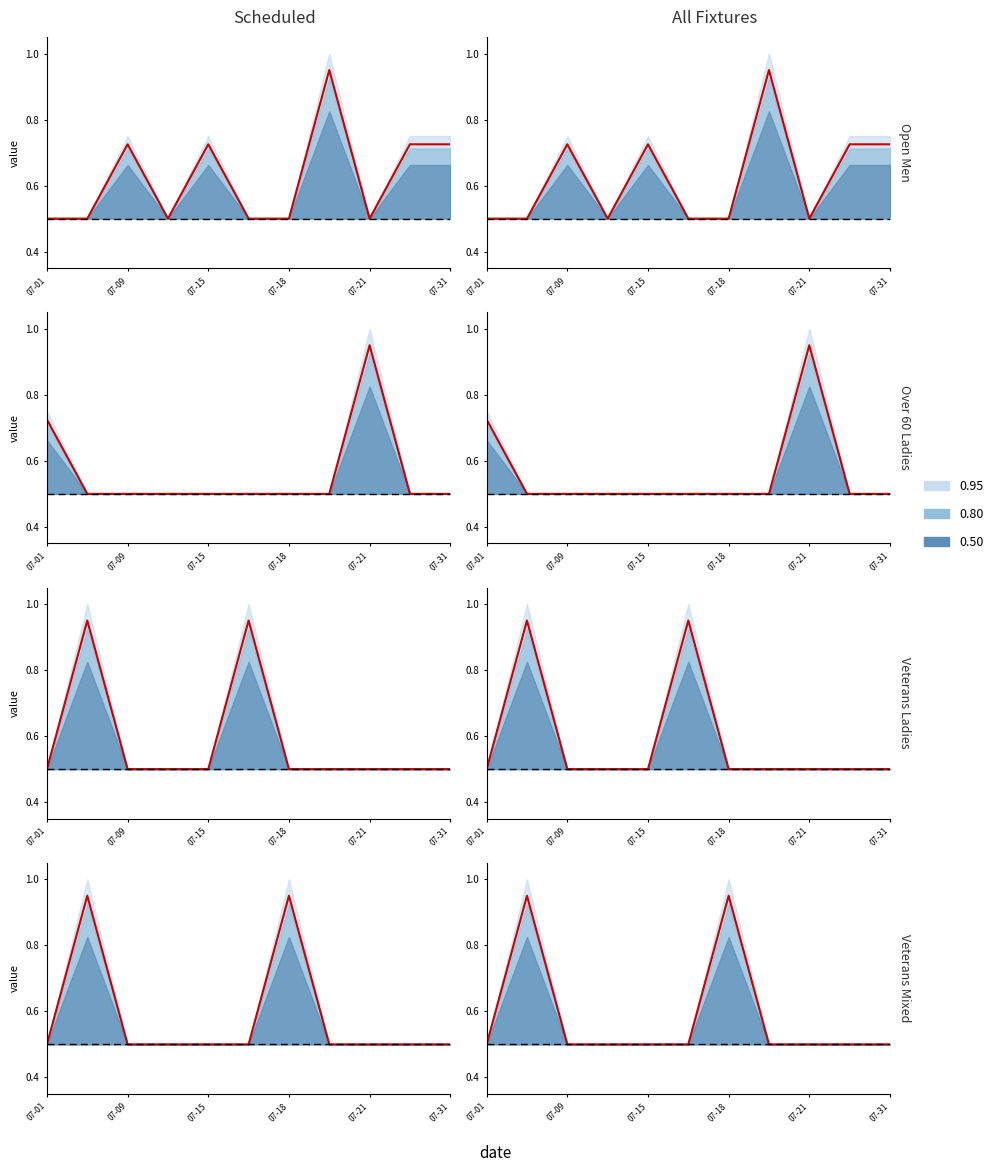

At which category is the sum across all series the highest?

07-09